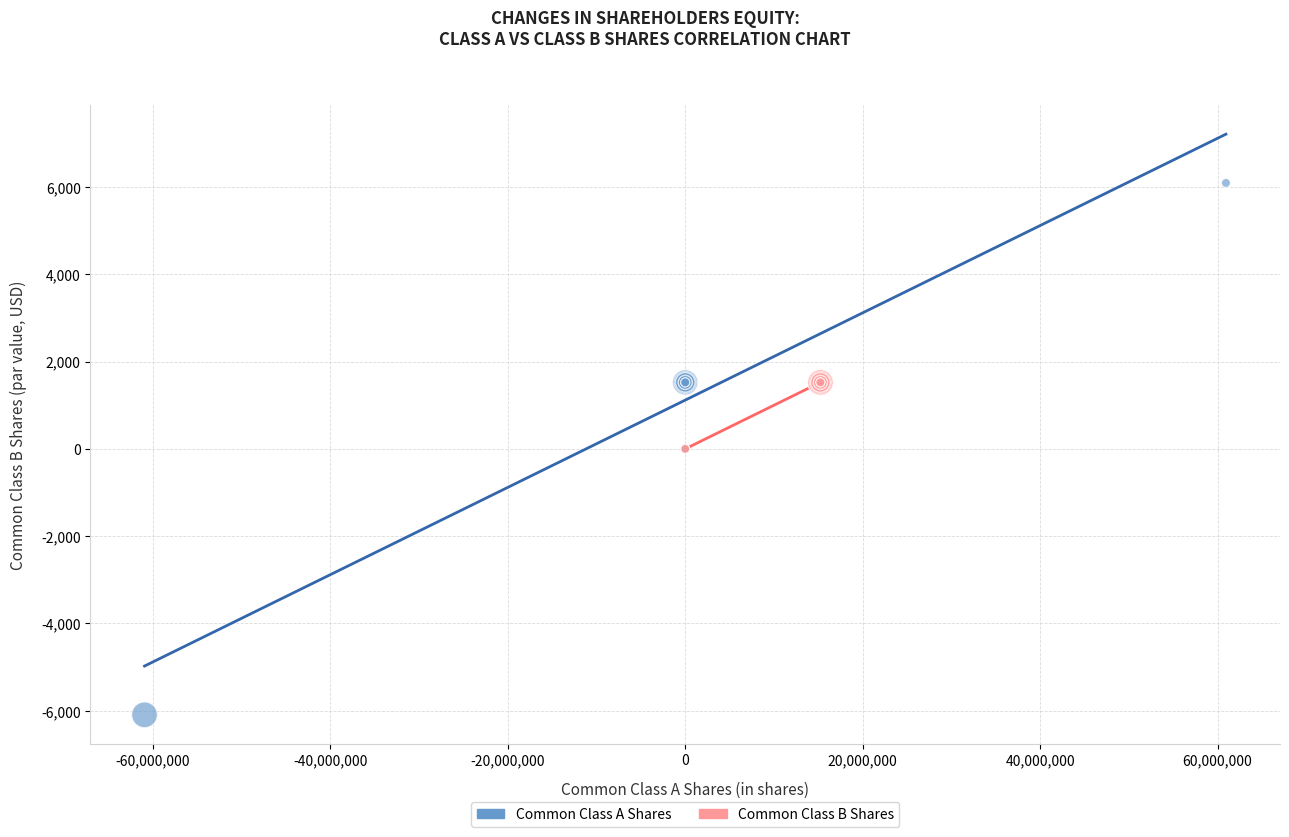

Which series has the widest spread of Y values?

Common Class A Shares